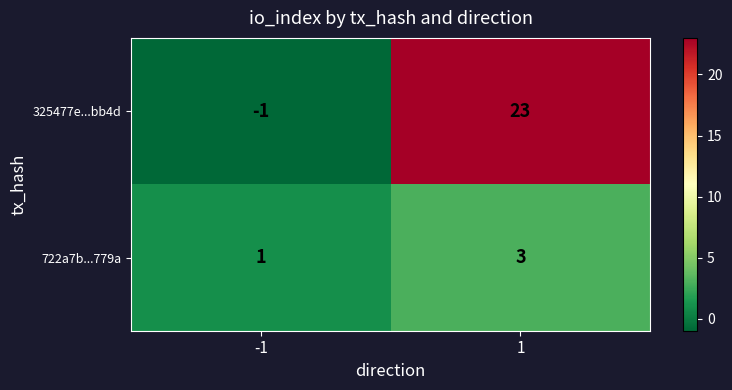

Read the 325477e...bb4d value at 1, to the nearest 10.

20